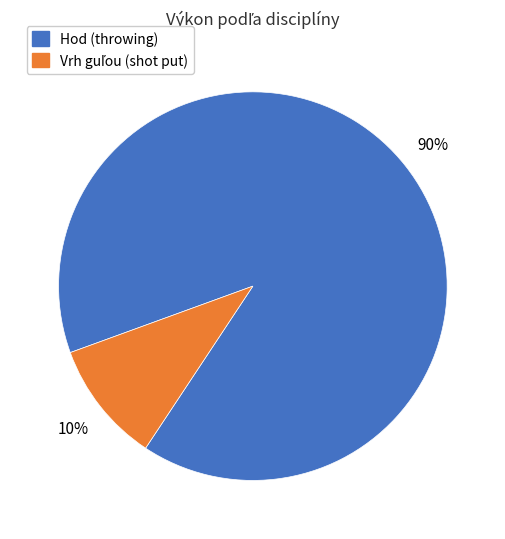

Is there any slice that represents more than half of the pie?

Yes